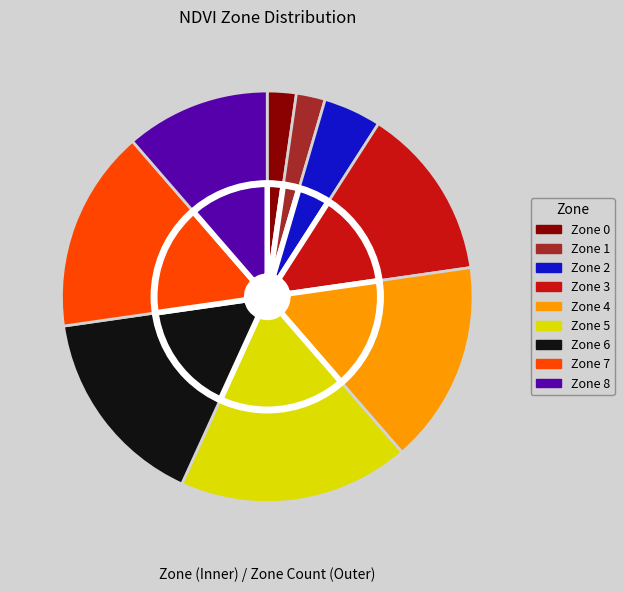

How many segments does this pie chart have?

9